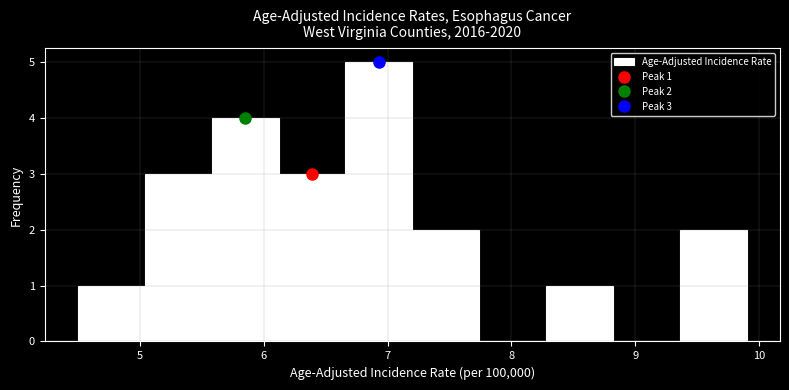

Which range on the x-axis has the tallest bar?

6.66 to 7.20